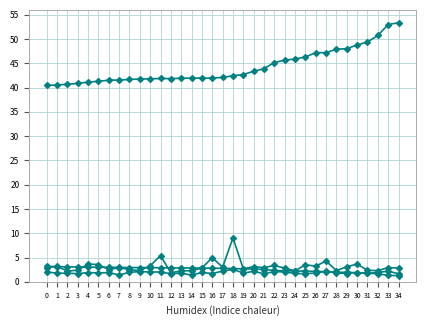

Reading left to right, what are all the values shown in this chart?

BME280_humidity: 0=40.4	1=40.5	2=40.7	3=40.9	4=41.1	5=41.3	6=41.5	7=41.6	8=41.7	9=41.8	10=41.8	11=41.9	12=41.8	13=41.9	14=41.9	15=42.0	16=41.9	17=42.1	18=42.4	19=42.7	20=43.4	21=43.9	22=45.2	23=45.6	24=45.9	25=46.3	26=47.2	27=47.2	28=47.9	29=48.0	30=48.8	31=49.4	32=50.7	33=53.0	34=53.4
SDS_P1: 0=2.9	1=3.2	2=2.2	3=2.4	4=3.6	5=3.5	6=2.5	7=2.9	8=2.5	9=2.3	10=3.3	11=5.4	12=1.9	13=2.2	14=2.3	15=2.8	16=5.0	17=3.0	18=9.1	19=2.7	20=3.1	21=2.9	22=3.4	23=2.8	24=2.3	25=3.5	26=3.2	27=4.3	28=2.3	29=3.1	30=3.6	31=2.4	32=2.3	33=2.9	34=2.8
SDS_P2: 0=2.0	1=1.8	2=1.8	3=1.7	4=1.9	5=1.8	6=1.9	7=1.4	8=1.9	9=2.1	10=2.0	11=2.0	12=1.6	13=1.8	14=1.4	15=1.9	16=1.7	17=2.2	18=2.6	19=1.8	20=2.1	21=1.6	22=2.1	23=2.0	24=1.7	25=1.7	26=1.8	27=2.1	28=1.8	29=1.7	30=1.9	31=1.7	32=1.9	33=2.2	34=1.6
BME280_temperature: 0=3.1	1=3.1	2=3.1	3=3.0	4=3.0	5=3.0	6=3.0	7=3.0	8=2.9	9=2.9	10=2.9	11=2.9	12=2.9	13=2.9	14=2.8	15=2.8	16=2.8	17=2.8	18=2.7	19=2.6	20=2.6	21=2.5	22=2.3	23=2.2	24=2.2	25=2.2	26=2.1	27=2.1	28=2.0	29=1.9	30=1.9	31=1.8	32=1.6	33=1.3	34=1.3